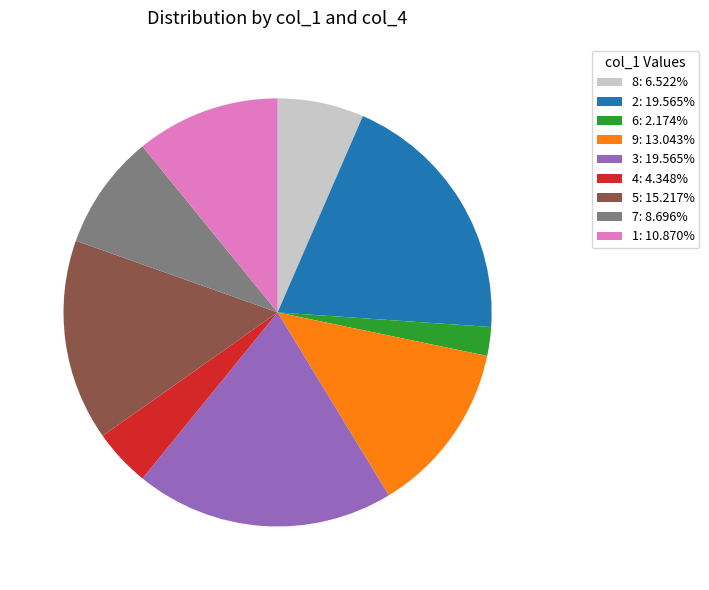

What is the ratio of the value at 1 to the value at 2?

0.6